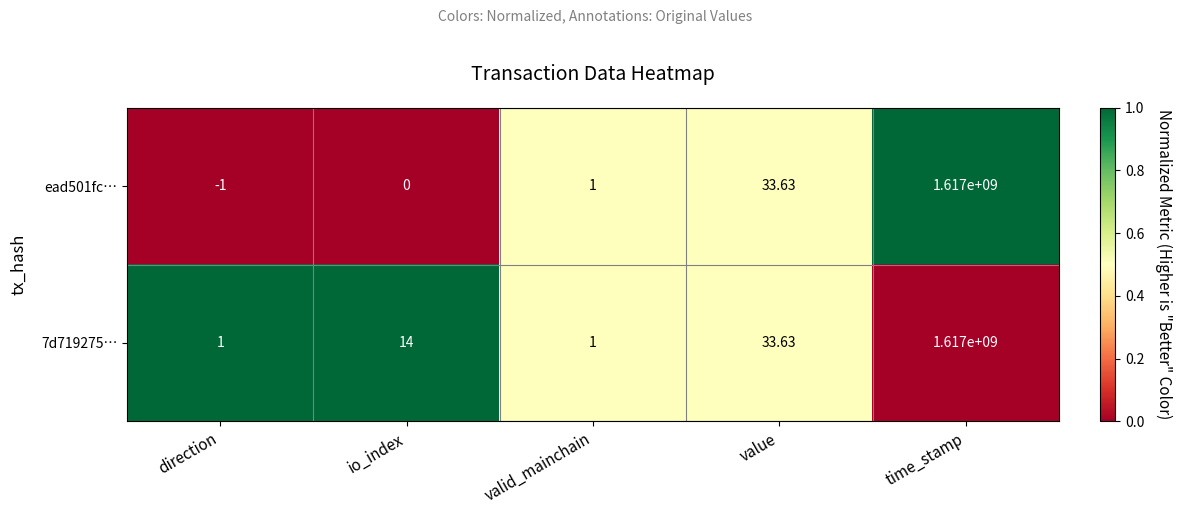

Which label corresponds to the smallest value in the chart?

direction